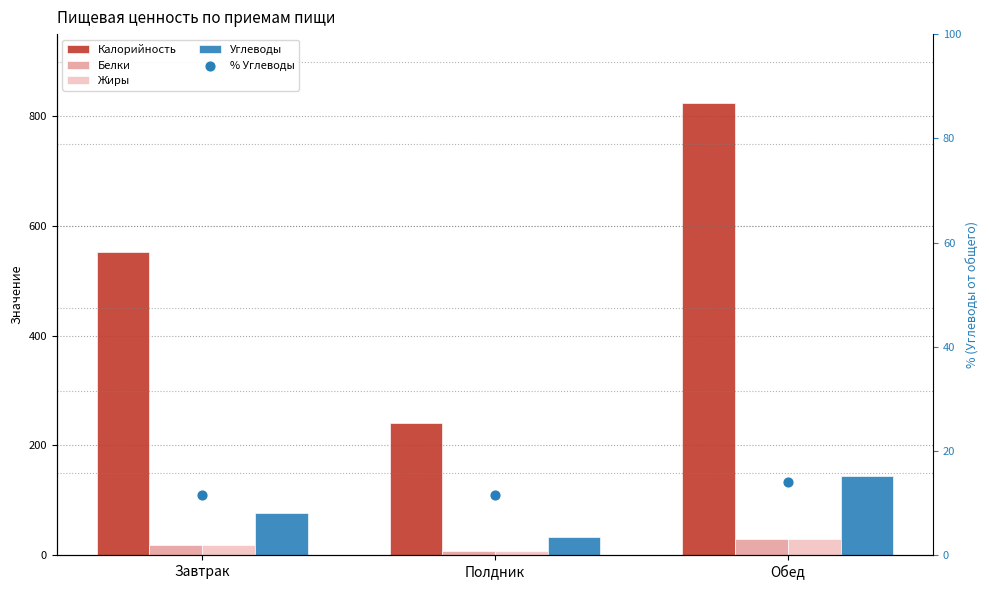

Is the value of Калорийность at Обед greater than the value of Белки at Полдник?

Yes